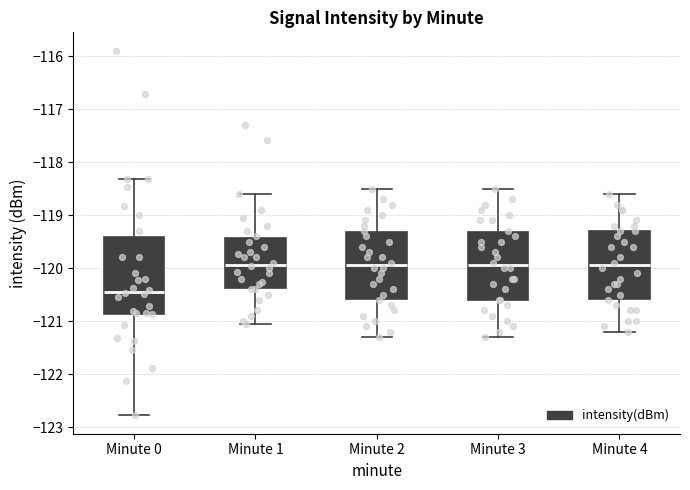

Which box is the tallest, from its lower edge to its upper edge?

Minute 0